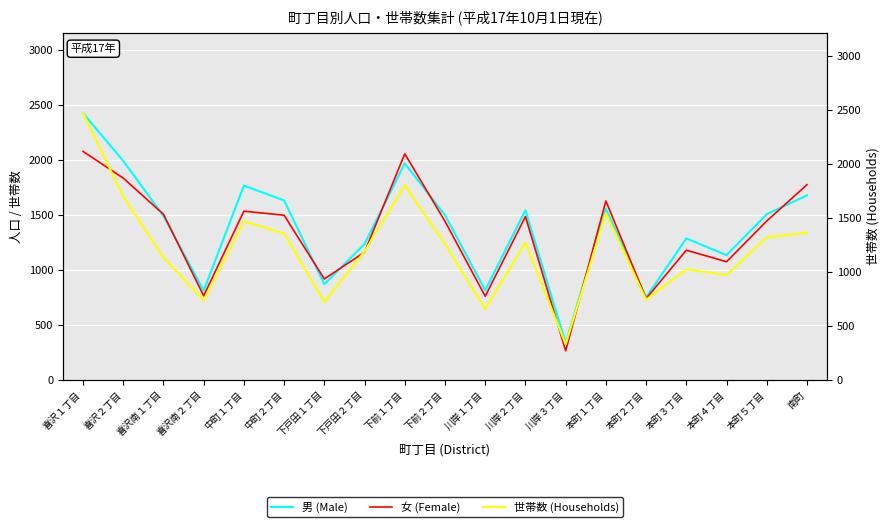

Where is the first local minimum for 世帯数 (Households)?

喜沢南２丁目